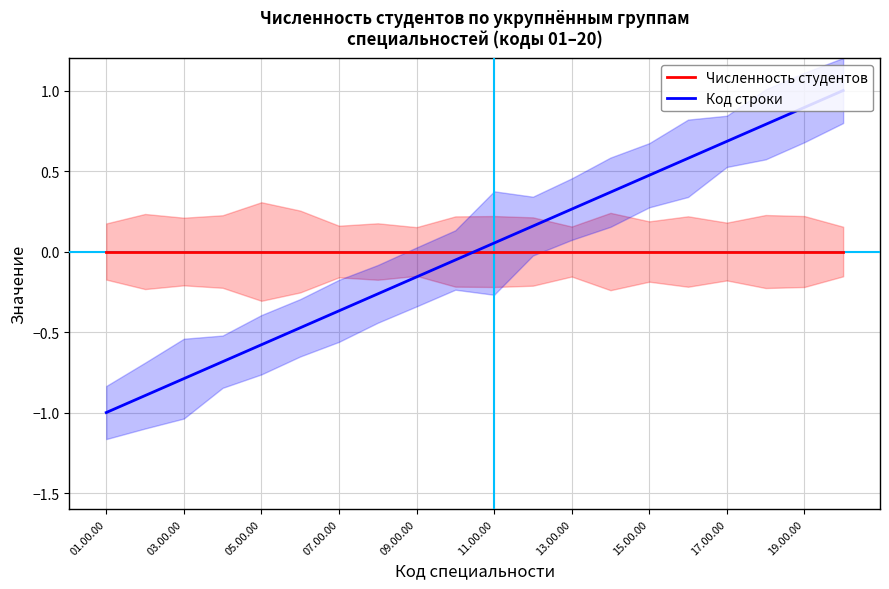

The Численность студентов series shows 0.0 at 05.00.00. True or false?

True